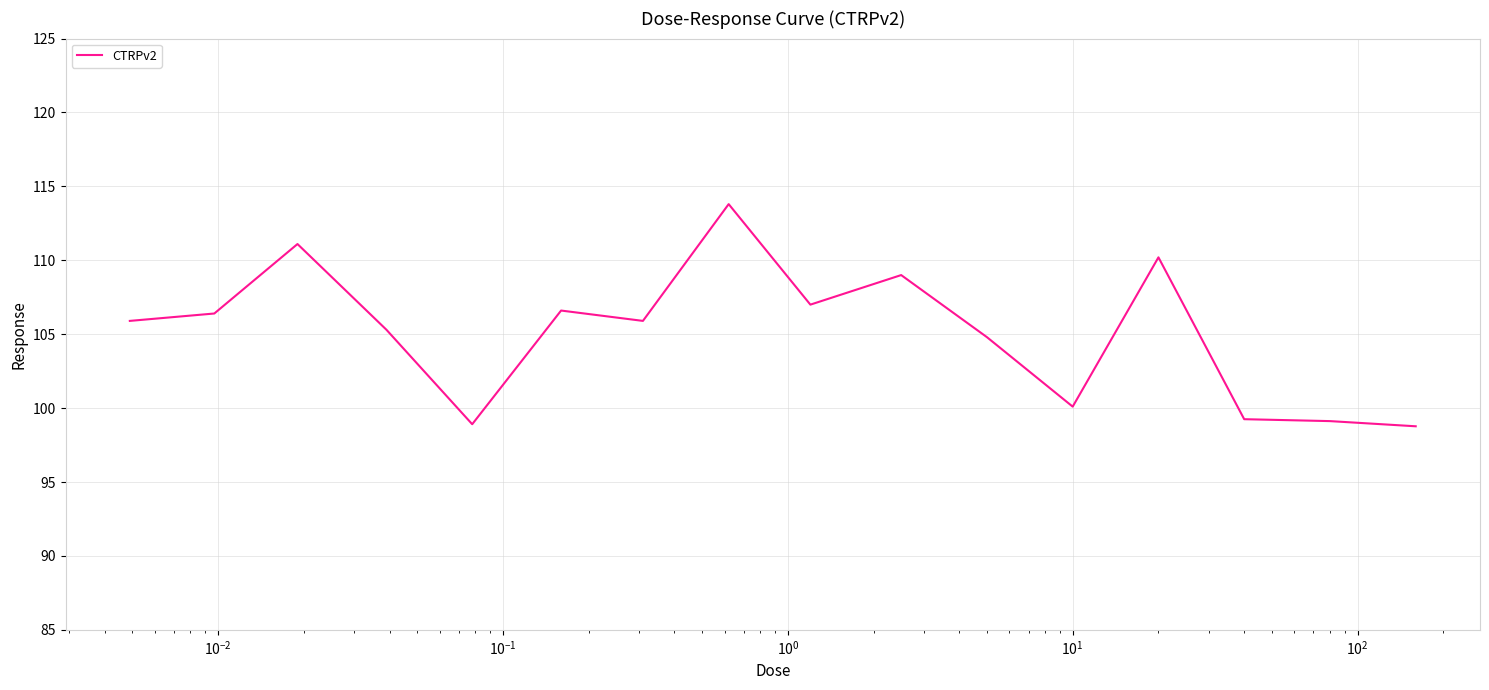

What is the difference between the maximum and minimum values?

15.0